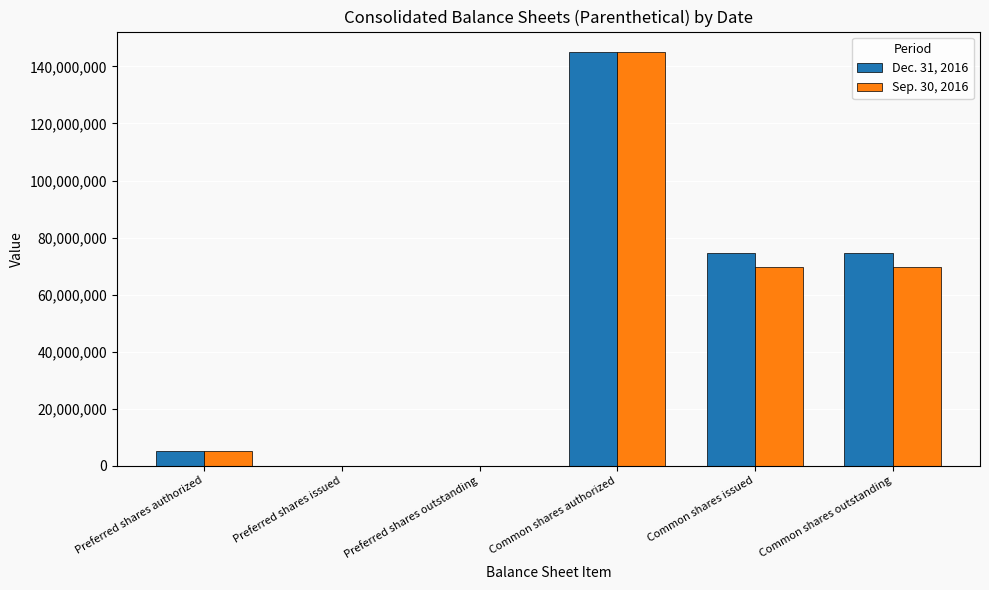

What is the sum of the Dec. 31, 2016 values at Common shares outstanding and Preferred shares authorized?

79413040